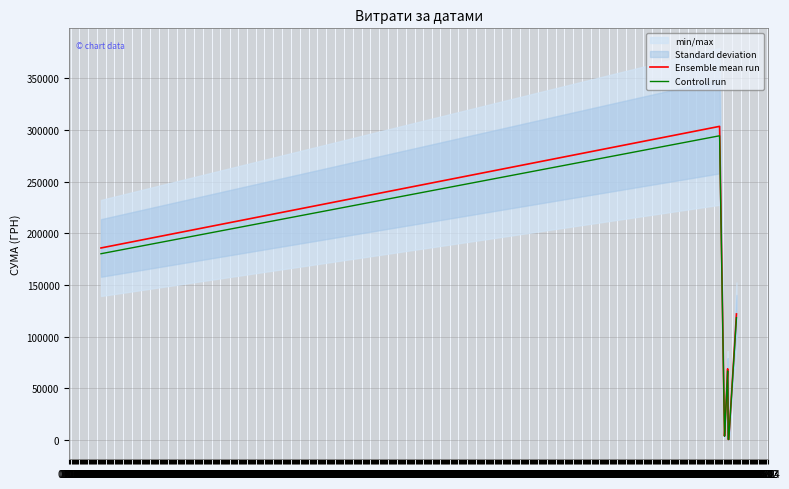

Rank the categories by Controll run value from highest to lowest.

01.10, 01.09, 01.05, 01.01, 01.02, 01.12, 01.11, 01.03, 01.04